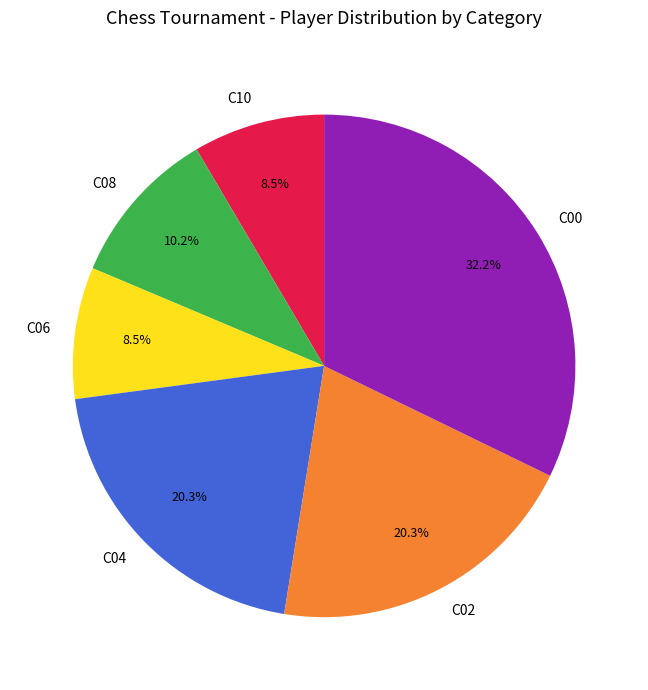

Which has a higher value, C08 or C06?

C08